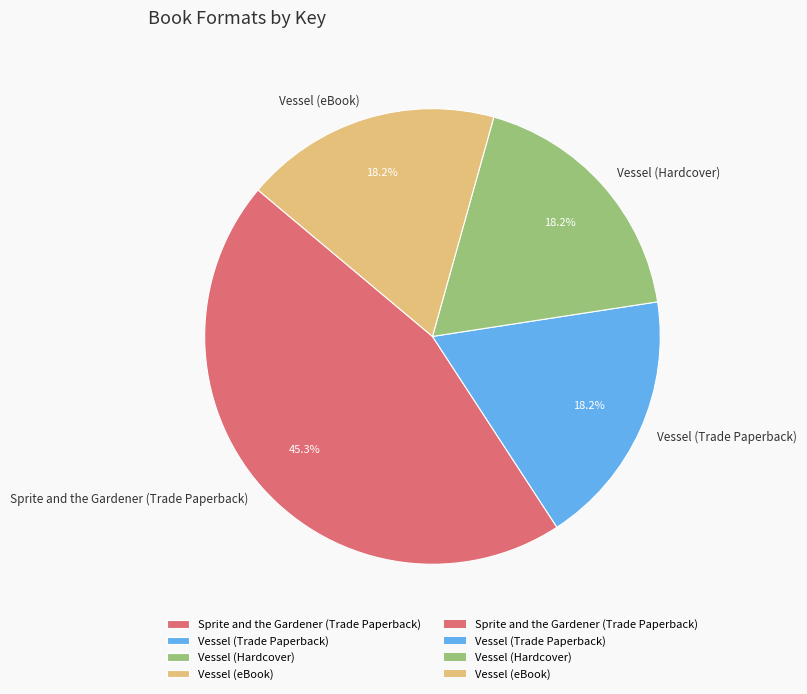

Does any single category account for the majority?

No